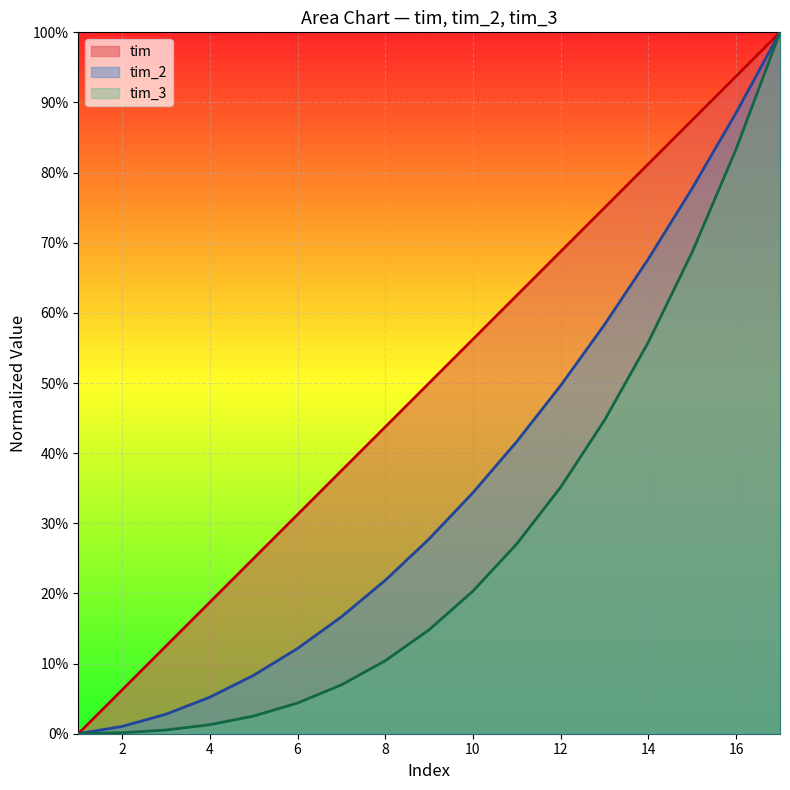

How many lines are shown in the chart?

3